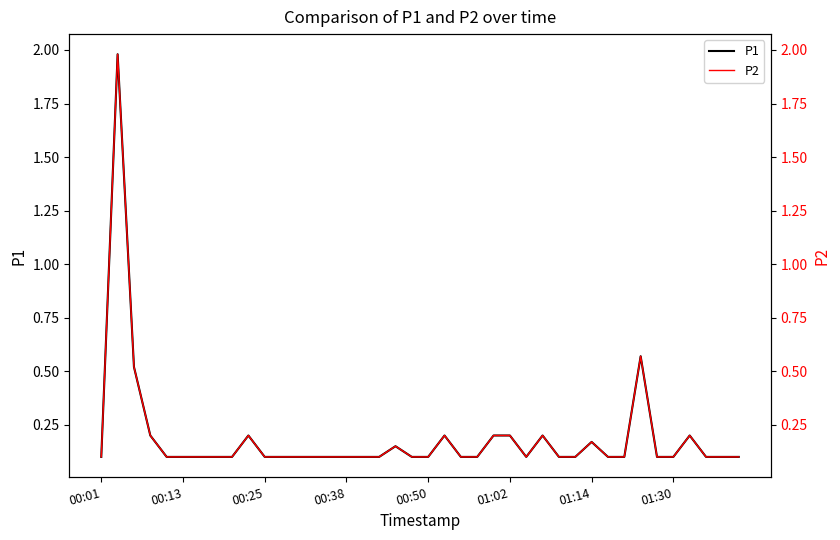

How many lines are shown in the chart?

2